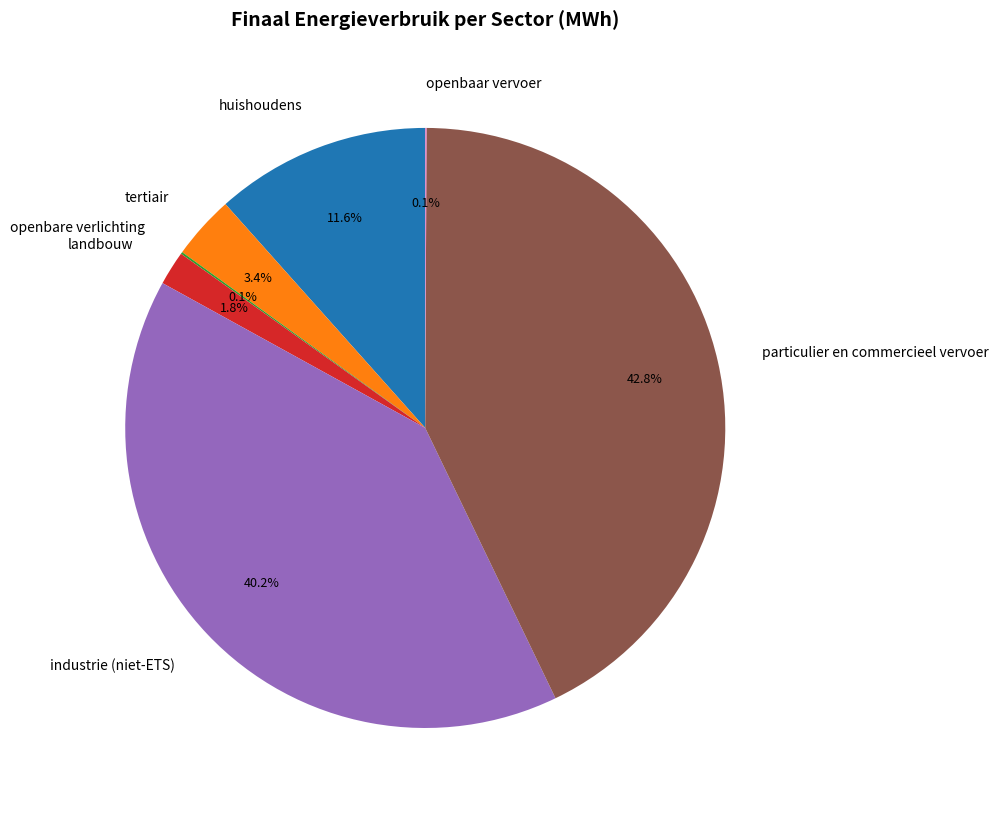

Is there any slice that represents more than half of the pie?

No